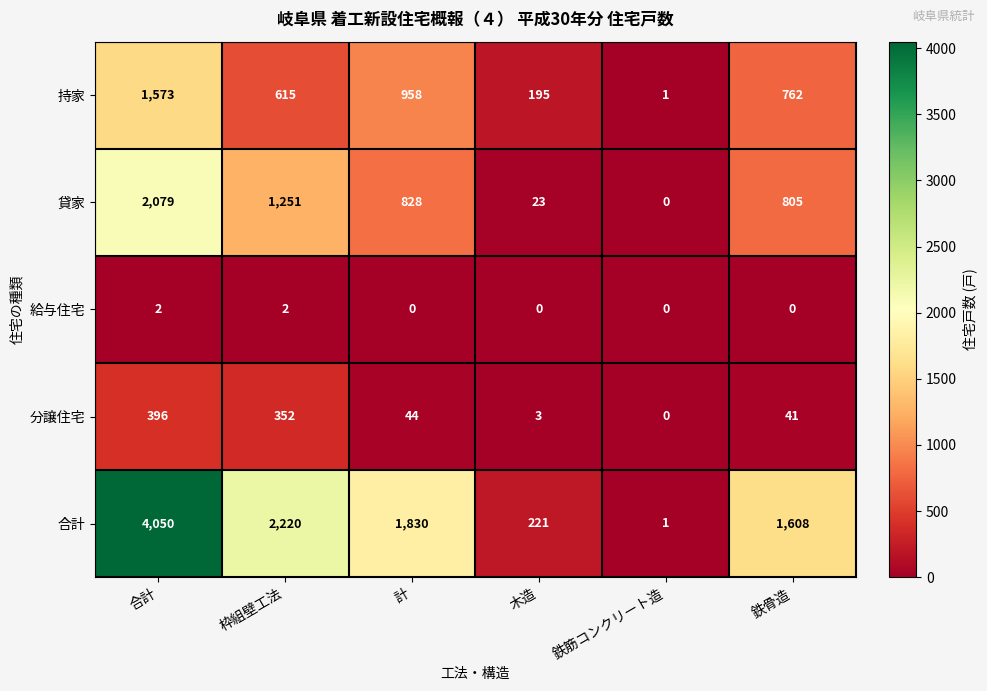

What is the sum of the 持家 values at 鉄筋コンクリート造 and 合計?

1574